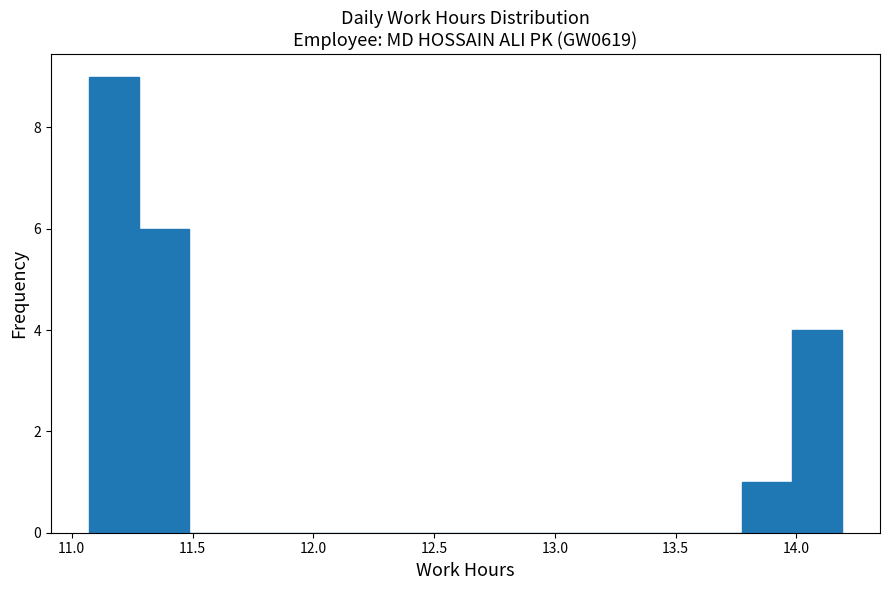

Reading left to right, list every bar in this chart as the range it spans on the x-axis followed by its height. Neither the bar edges nor the heights are printed on the chart, so give them approximately, as read against the axes.

11.05 to 11.30: 9
11.30 to 11.50: 6
11.50 to 11.70: 0
11.70 to 11.90: 0
11.90 to 12.10: 0
12.10 to 12.30: 0
12.30 to 12.55: 0
12.55 to 12.75: 0
12.75 to 12.95: 0
12.95 to 13.15: 0
13.15 to 13.35: 0
13.35 to 13.55: 0
13.55 to 13.75: 0
13.75 to 14.00: 1
14.00 to 14.20: 4